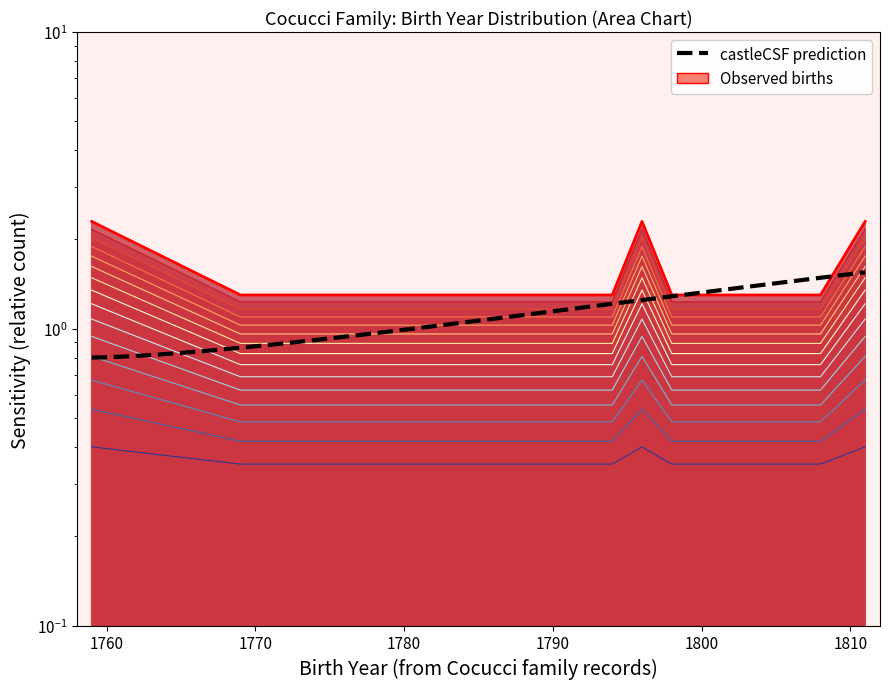

Rank the categories by value from lowest to highest.

1769, 1776, 1777, 1783, 1786, 1787, 1789, 1791, 1794, 1798, 1799, 1800, 1802, 1805, 1807, 1808, 1759, 1760, 1796, 1811